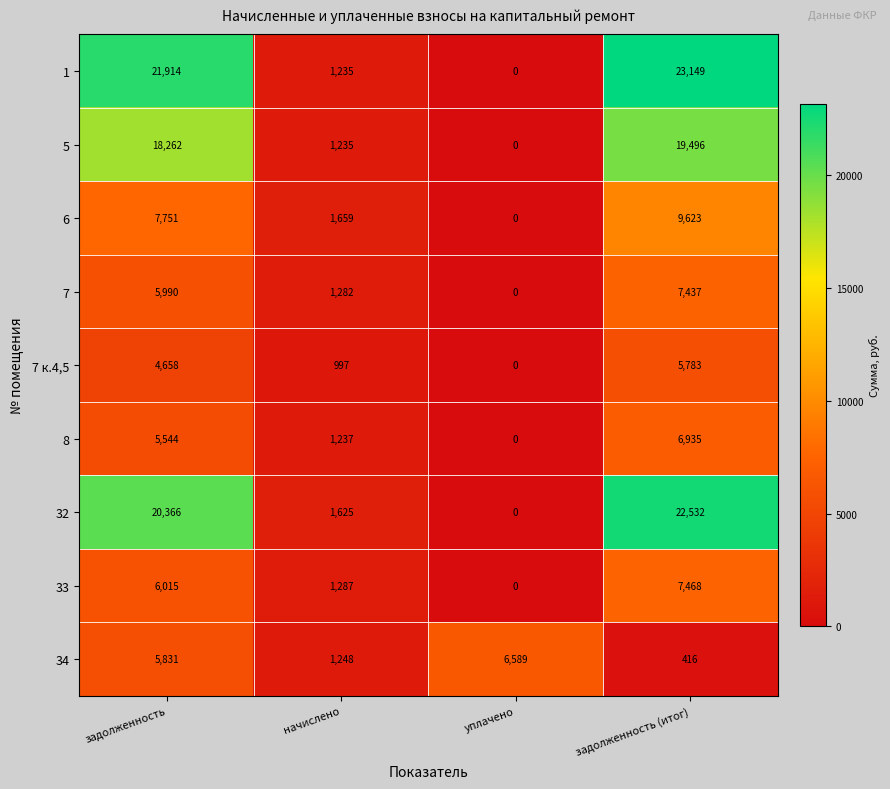

What is the highest value of the 5 series?

19496